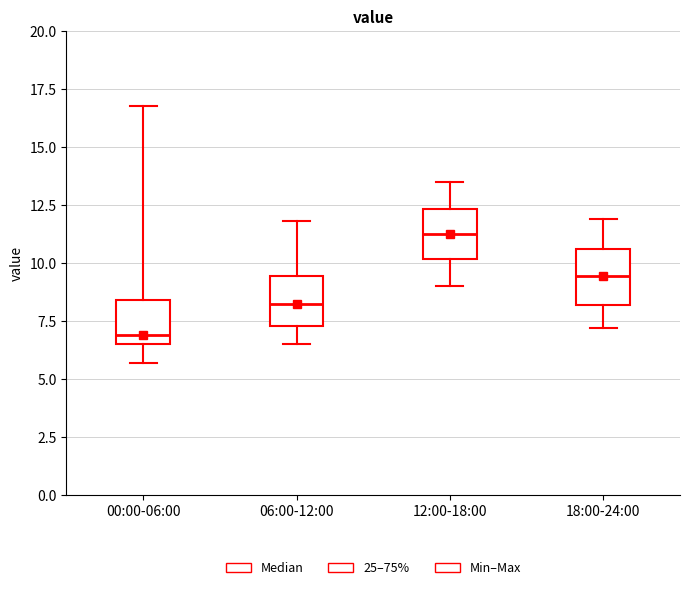

Where is the upper edge of the box for 00:00-06:00 on the y-axis? The values are not printed on the chart, so give them approximately, as read against the axis.

8.5